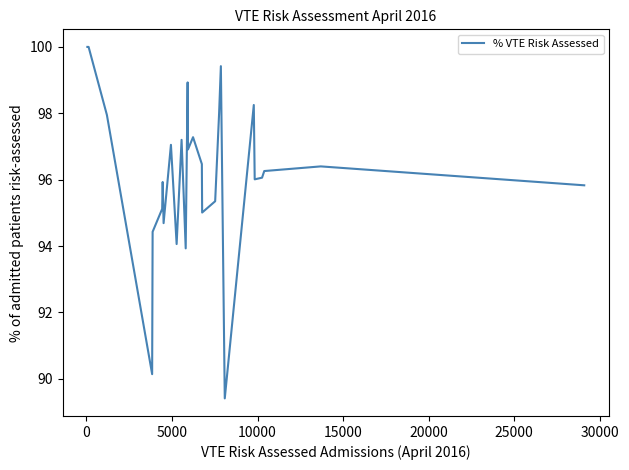

Count the number of data series in this chart.

1